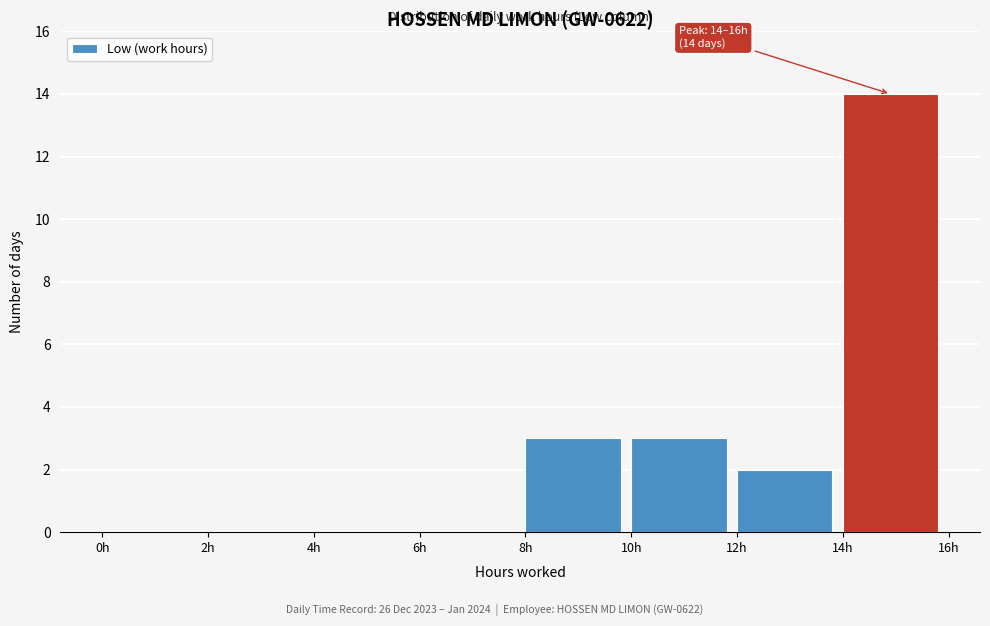

Over which range of the x-axis is the bar tallest?

14 to 16